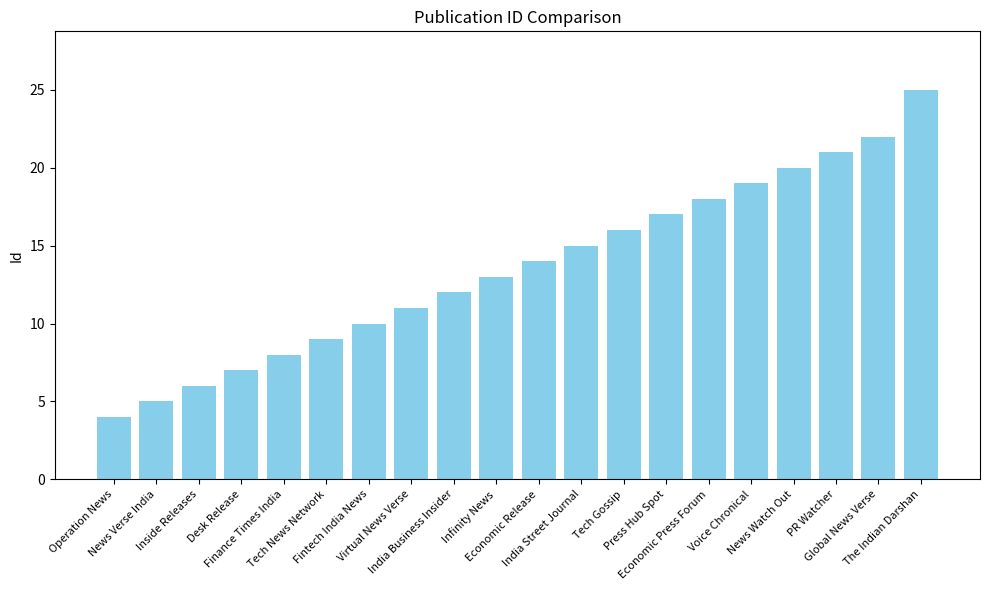

Reading right to left, extract all data points from this chart.

The Indian Darshan=25	Global News Verse=22	PR Watcher=21	News Watch Out=20	Voice Chronical=19	Economic Press Forum=18	Press Hub Spot=17	Tech Gossip=16	India Street Journal=15	Economic Release=14	Infinity News=13	India Business Insider=12	Virtual News Verse=11	Fintech India News=10	Tech News Network=9	Finance Times India=8	Desk Release=7	Inside Releases=6	News Verse India=5	Operation News=4